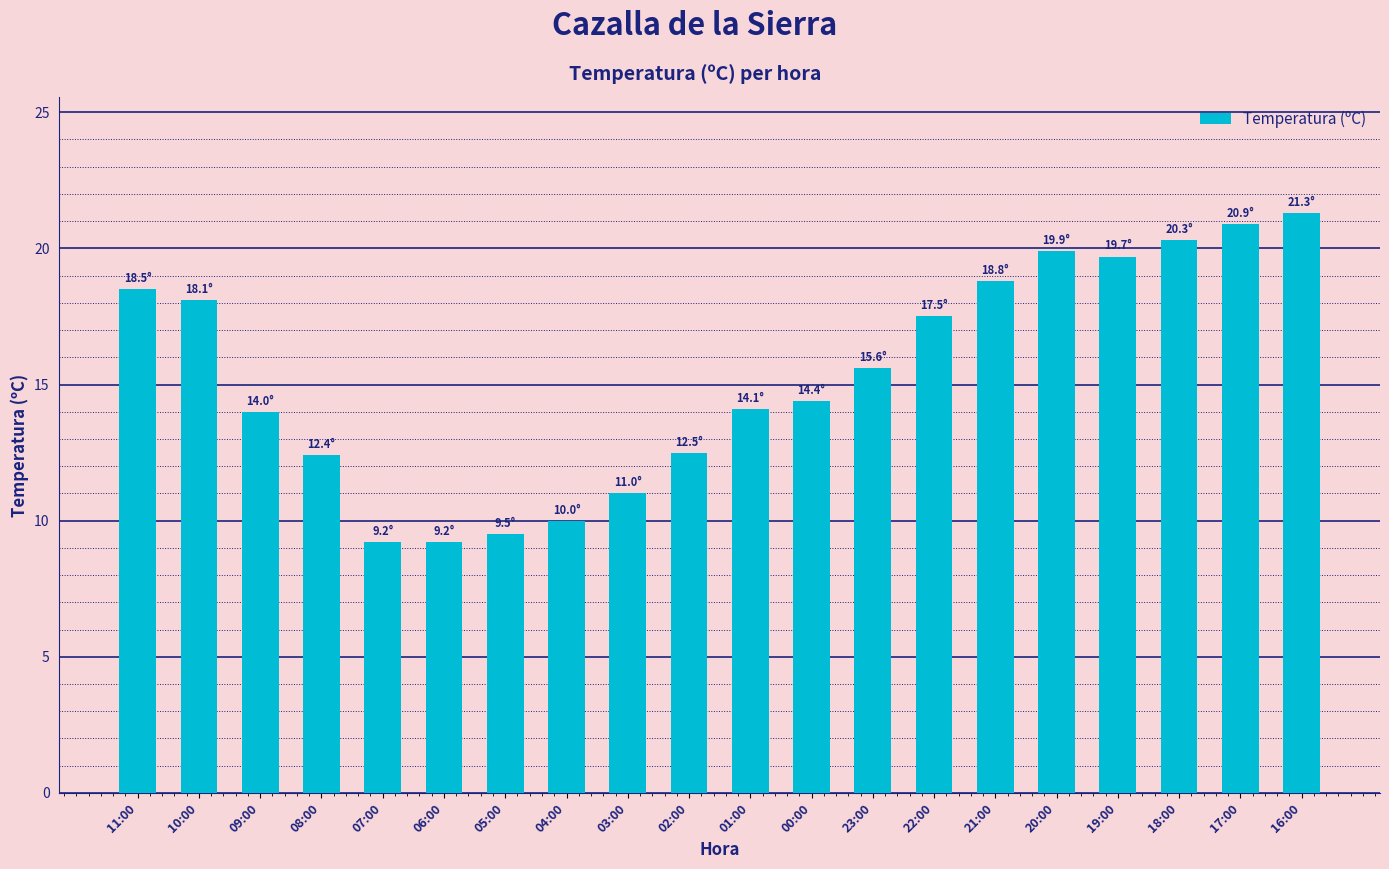

What is the average value?

15.3